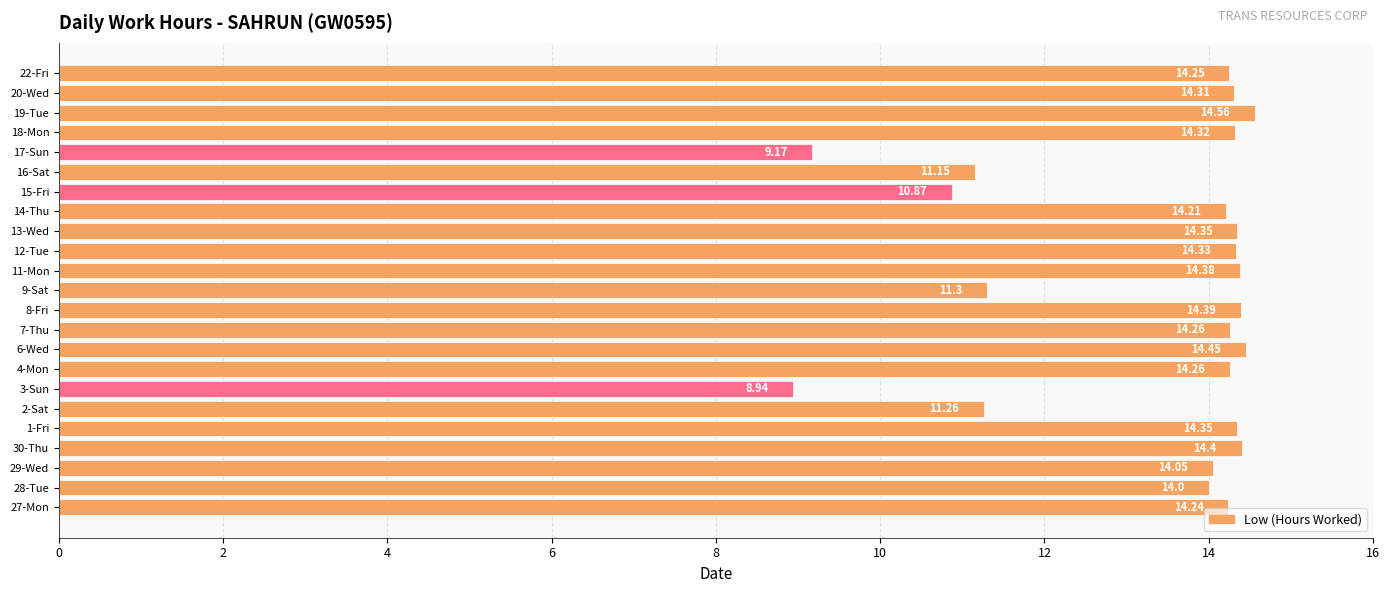

How many values are below 14?

6